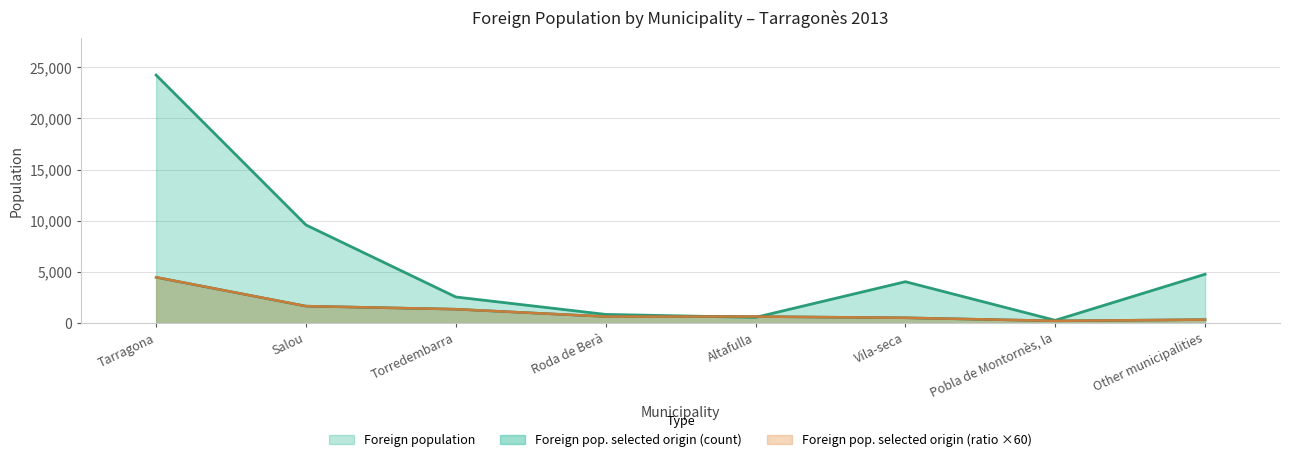

Count the number of categories in the chart.

8